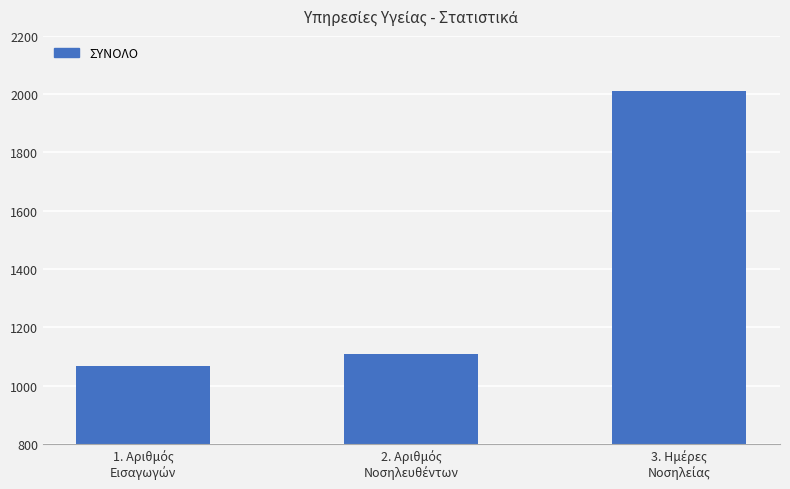

What is the minimum value shown in the chart?

1066